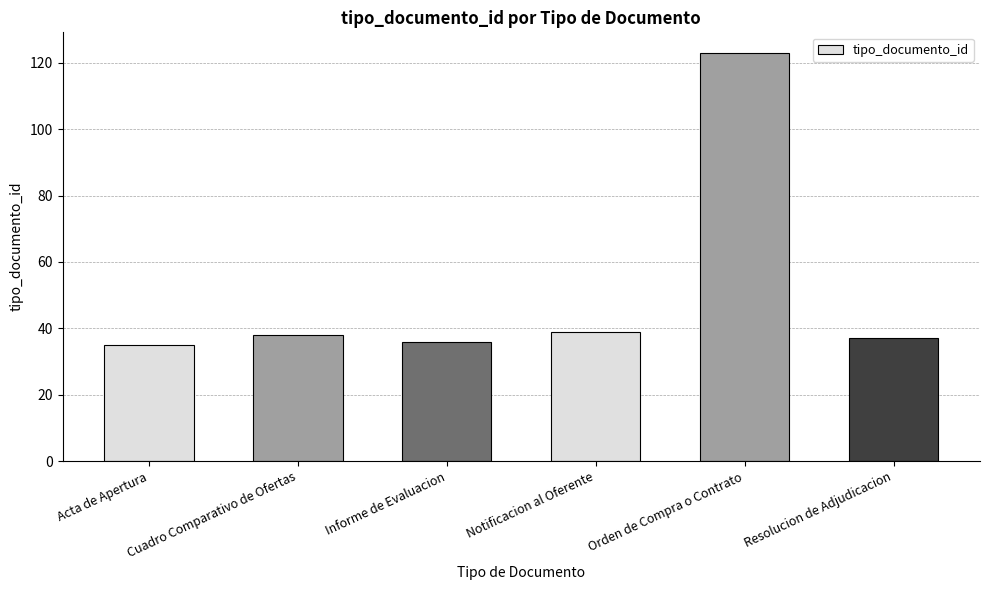

What is the value of the 6th bar from the left?

37